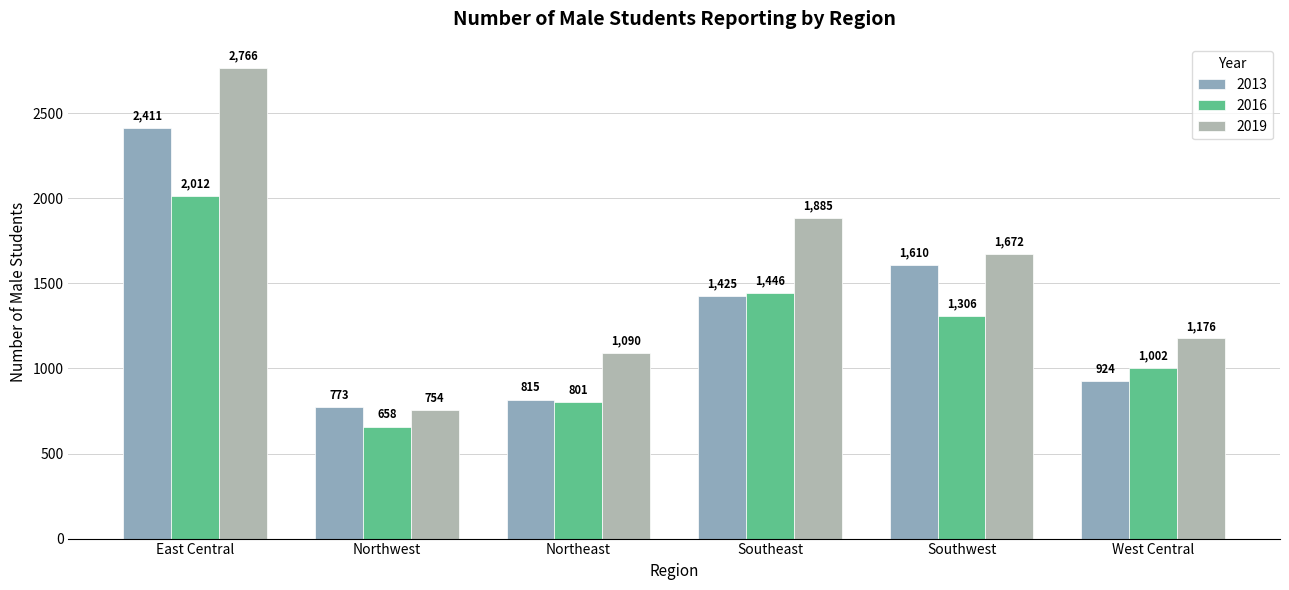

How many groups of bars are there?

6